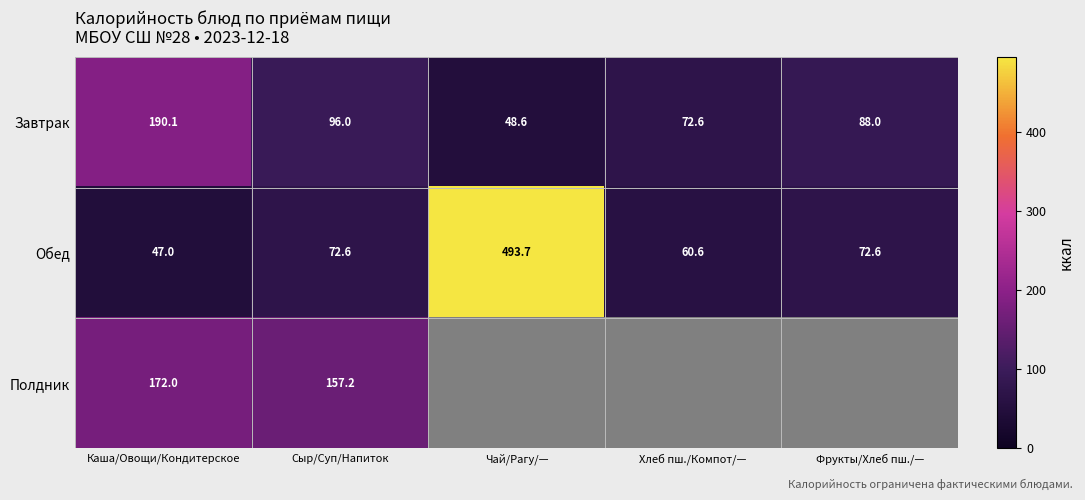

What is the total value across all series at Сыр/Суп/Напиток?

325.8